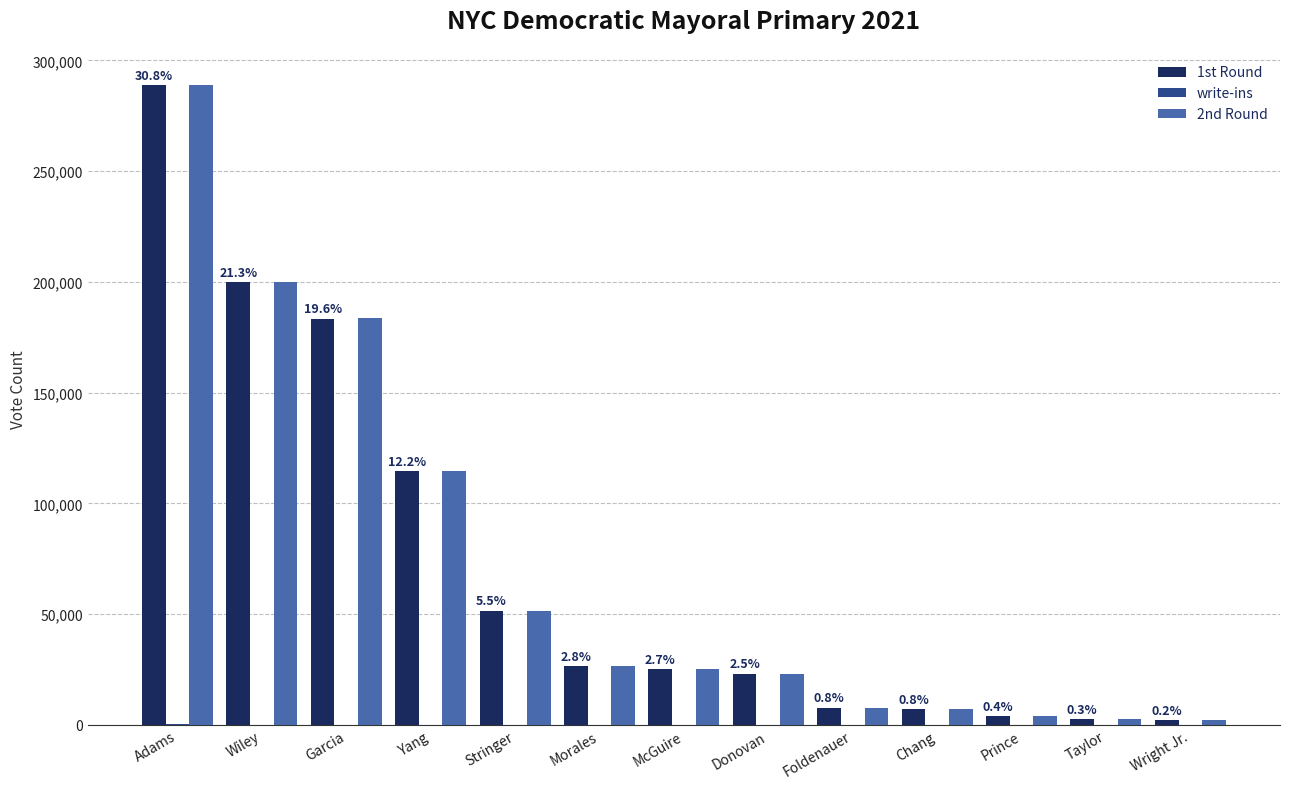

What is the maximum value shown in the chart?

288854